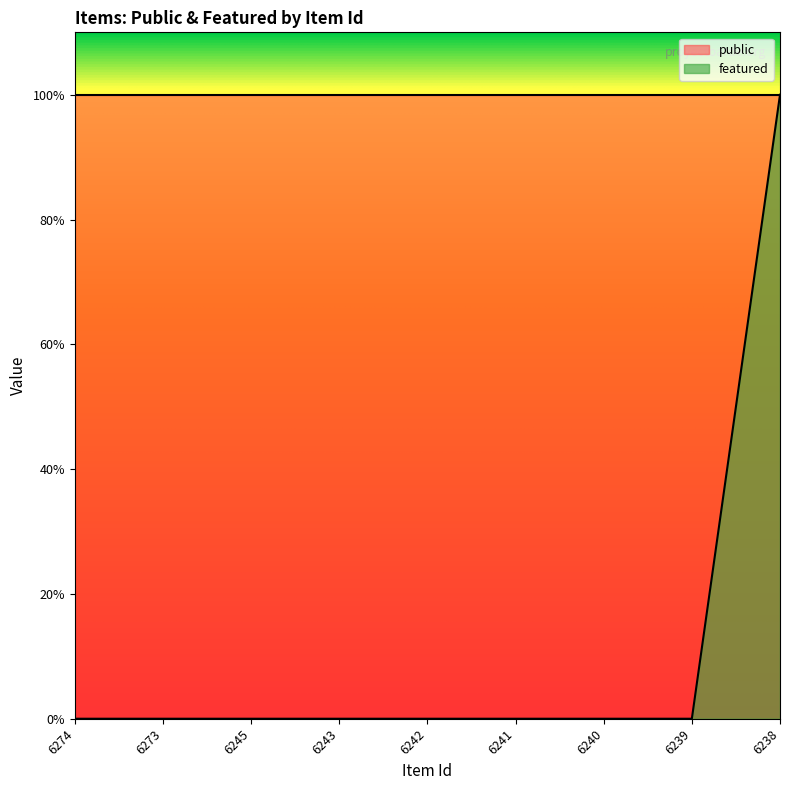

What is the difference between the maximum and minimum values?

1